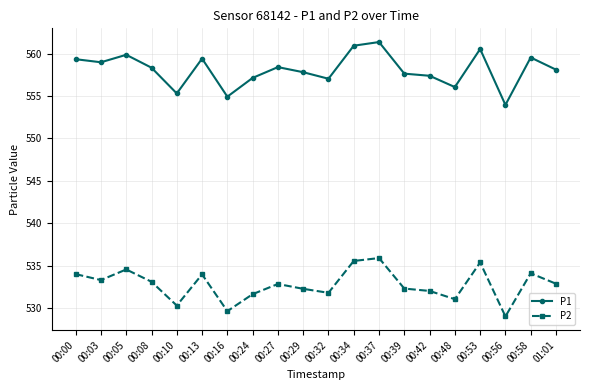

True or false: P2 and P1 cross at least once.

False